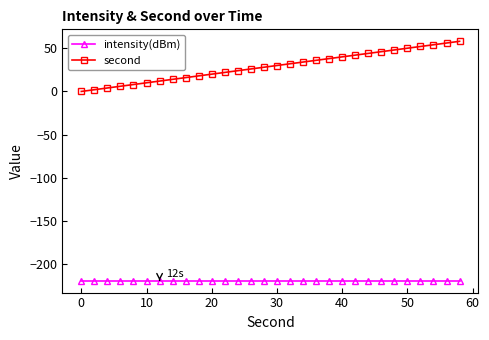

What is the sum of all second values?

870.0